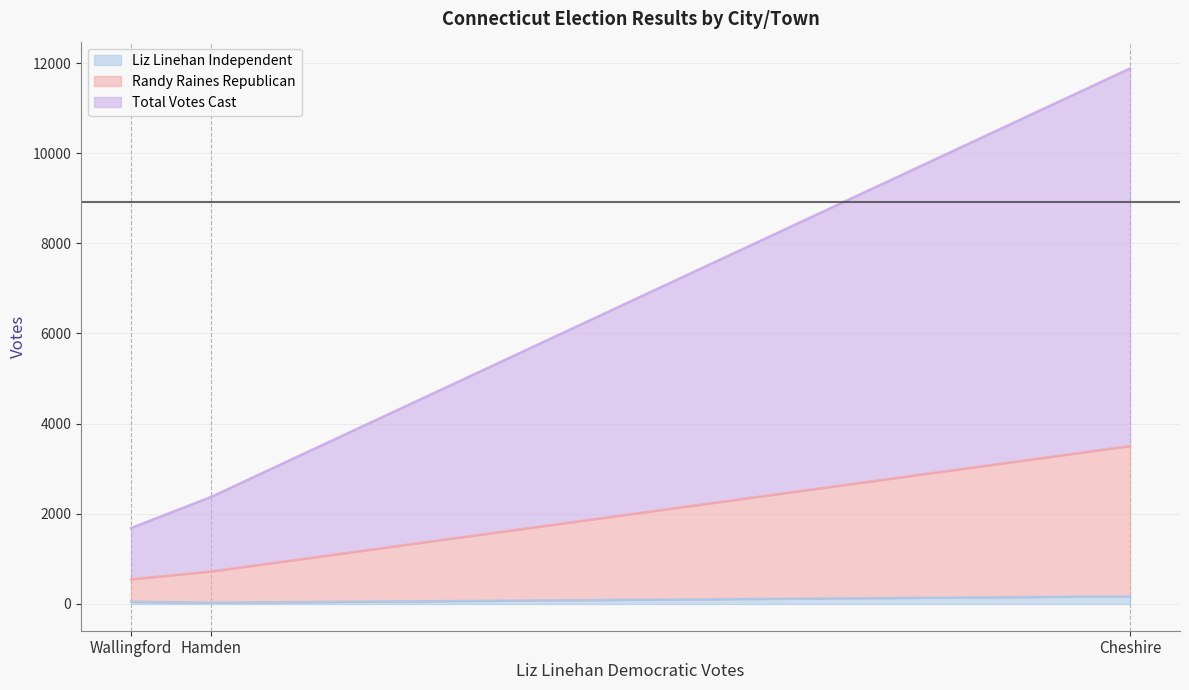

What is the sum of all Total Votes Cast values?

11172